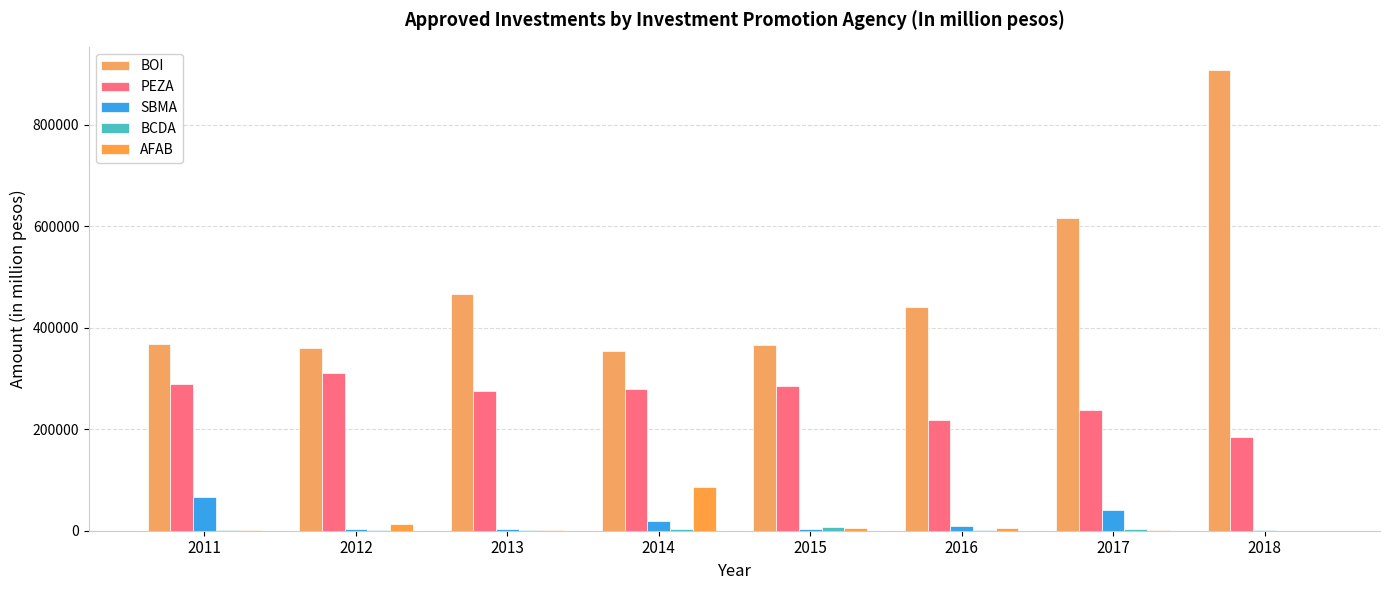

How many groups of bars are there?

8